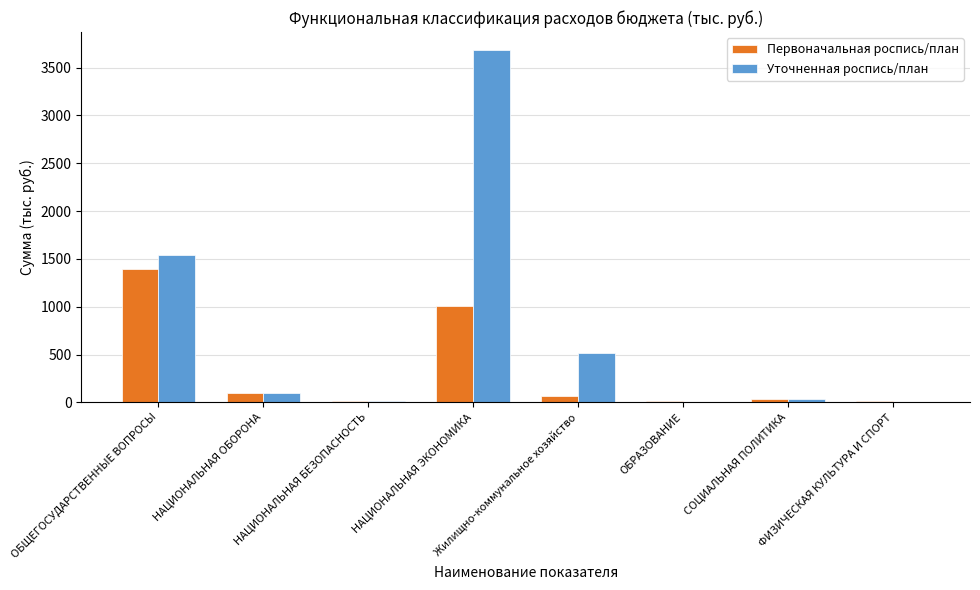

Are the bars grouped side by side (vs. stacked)?

Yes